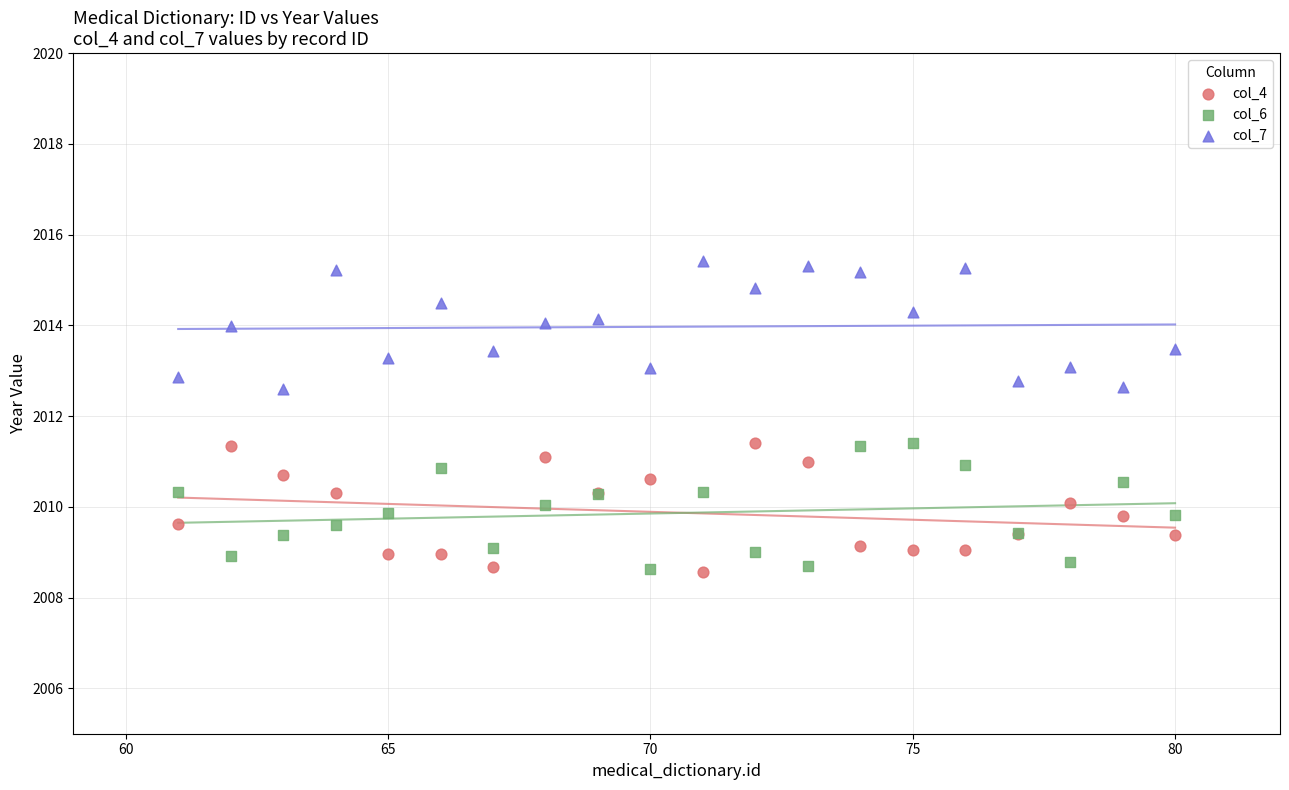

Which series reaches the maximum Y coordinate?

col_7